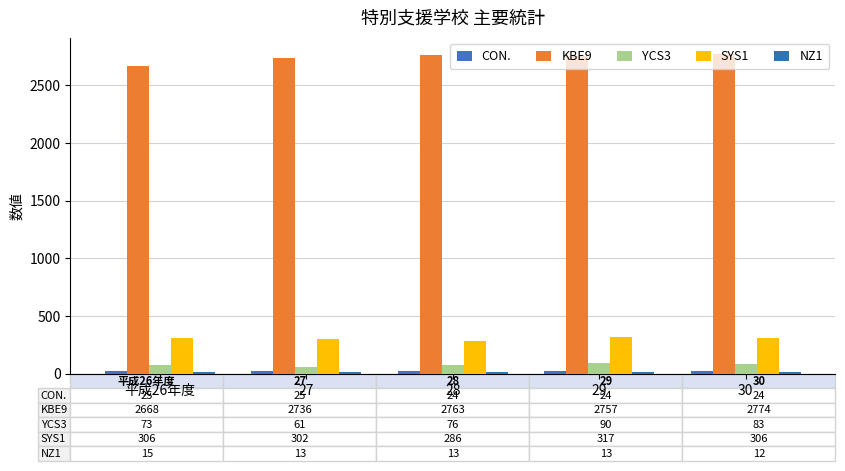

Are the bars horizontal?

No